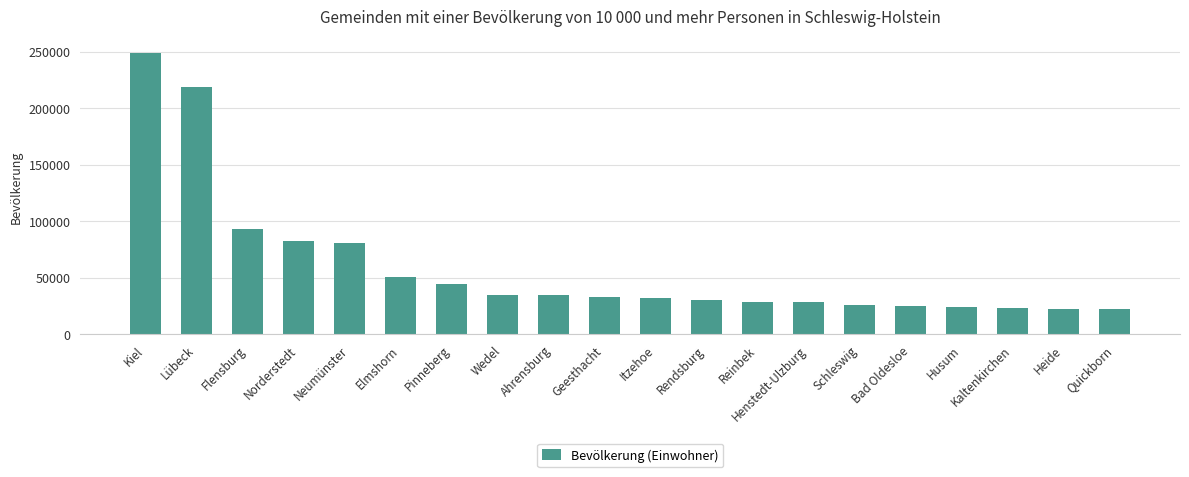

What is the sum of the values at Bad Oldesloe and Rendsburg?

55649